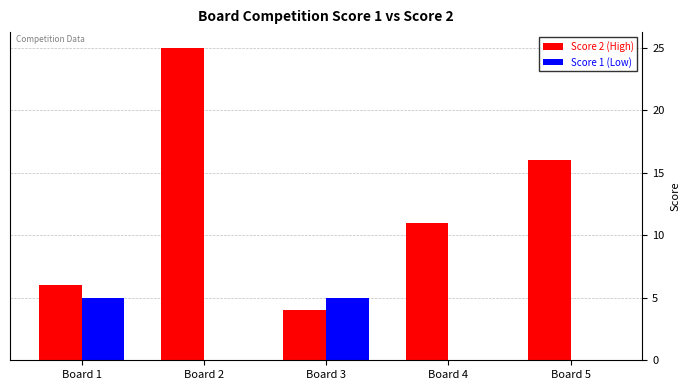

Reading left to right, list all the values displayed in this chart.

Score 2: Board 1=6	Board 2=25	Board 3=4	Board 4=11	Board 5=16
Score 1: Board 1=5	Board 2=0	Board 3=5	Board 4=0	Board 5=0